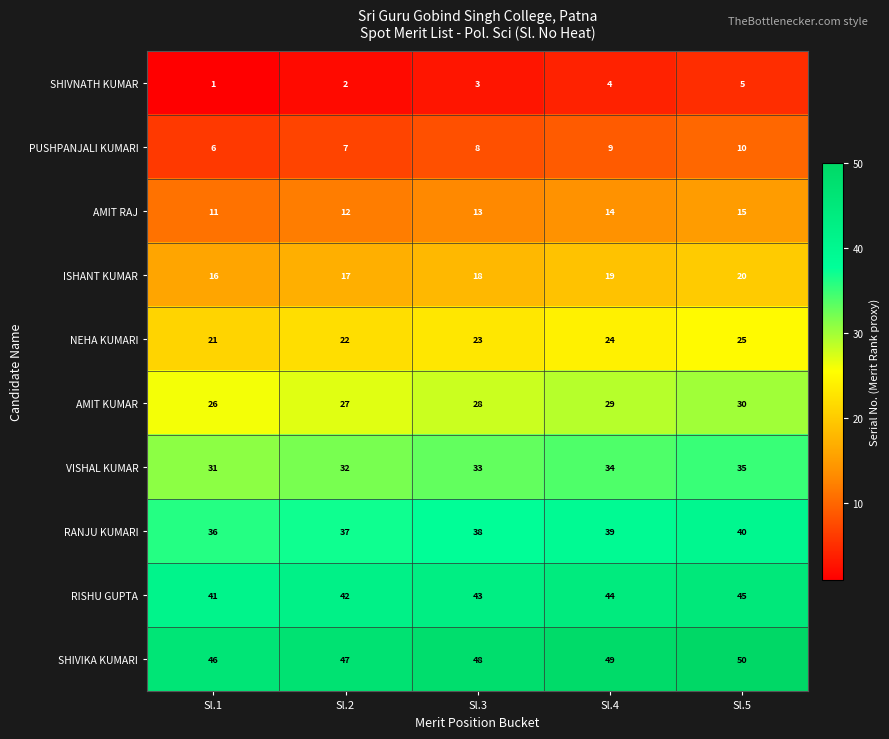

What is the difference between the highest and lowest values at Sl.3?

45